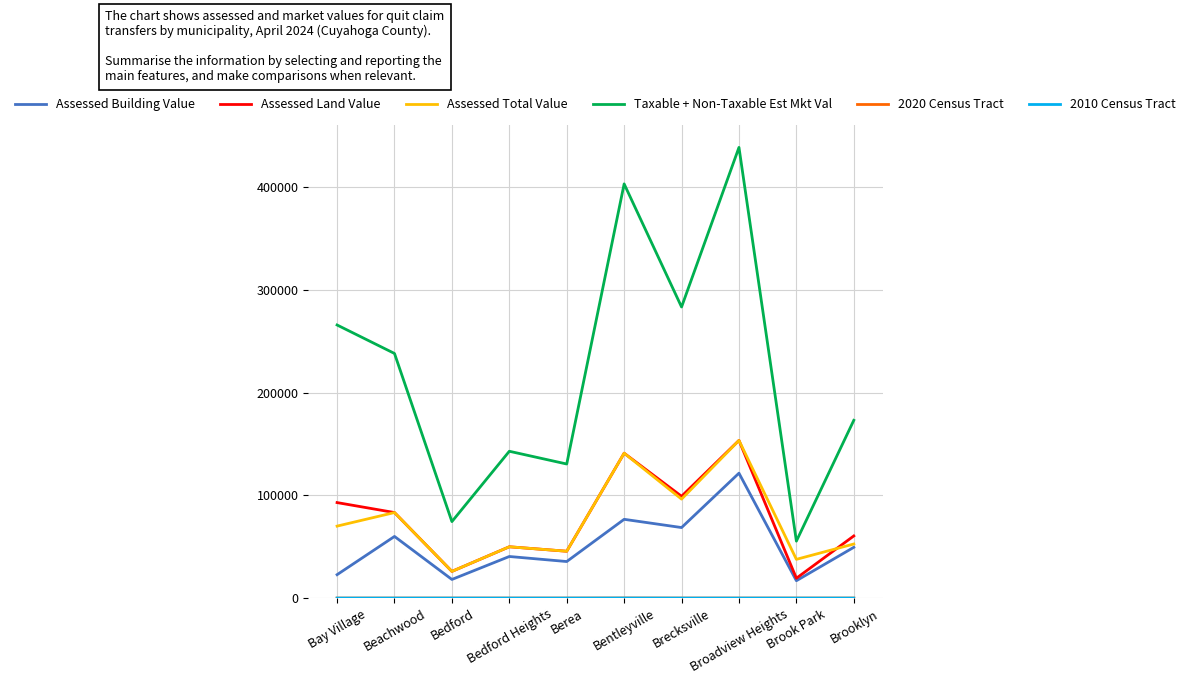

True or false: Assessed Land Value and Taxable + Non-Taxable Est Mkt Val intersect in this chart.

False